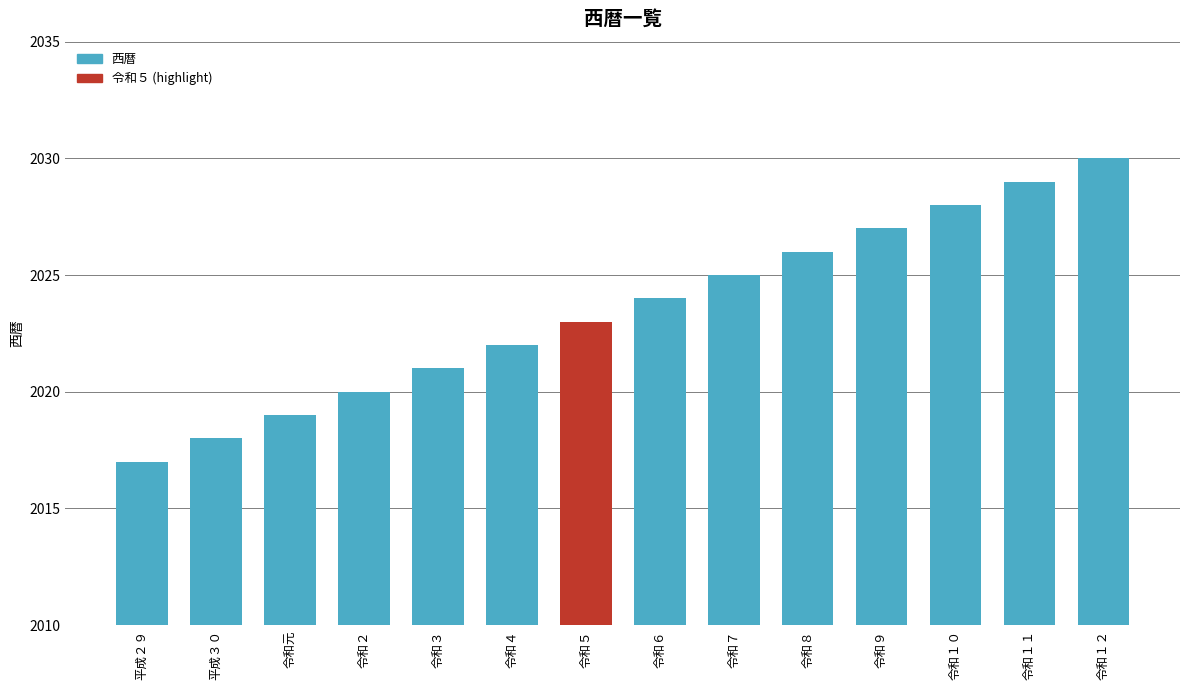

What is the minimum value shown in the chart?

2017